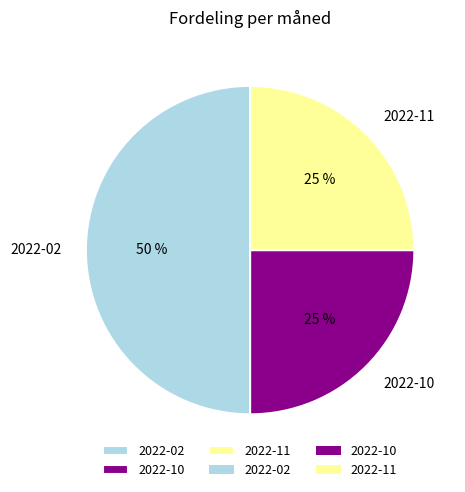

Between 2022-02 and 2022-11, which is larger?

2022-02